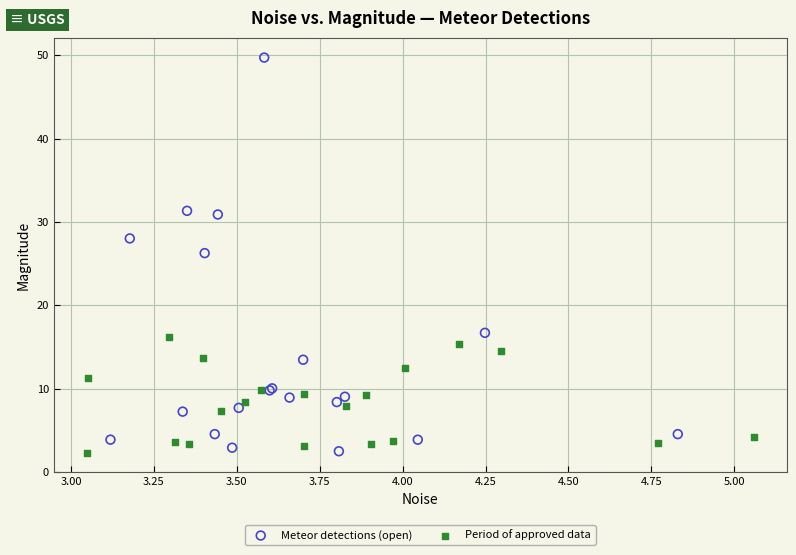

Which series has the largest Y range (max minus min)?

Meteor detections (open)